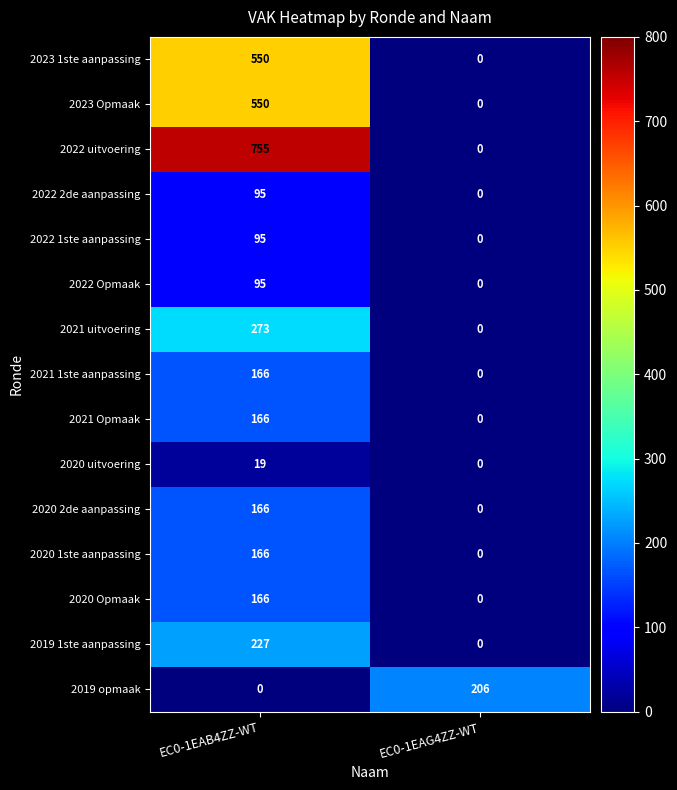

What is the total value across all series at EC0-1EAG4ZZ-WT?

206